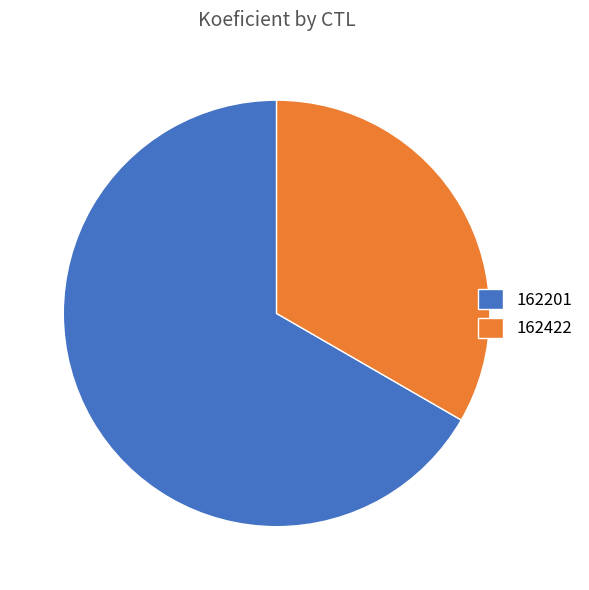

Which category accounts for the majority?

162201